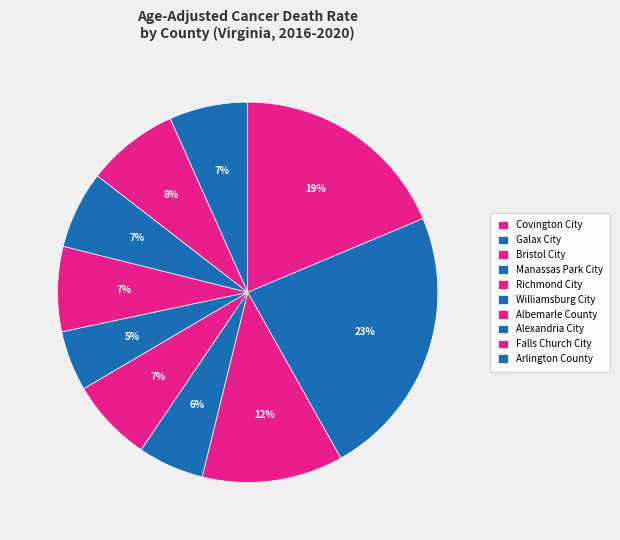

Count the number of slices in the pie.

10